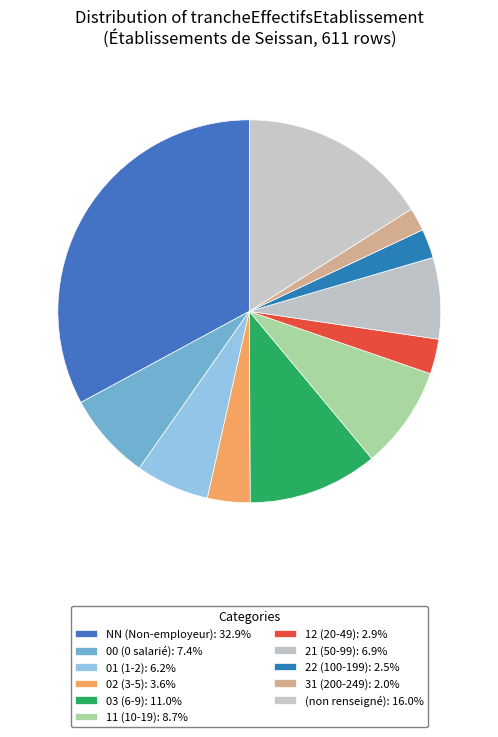

How many segments does this pie chart have?

11